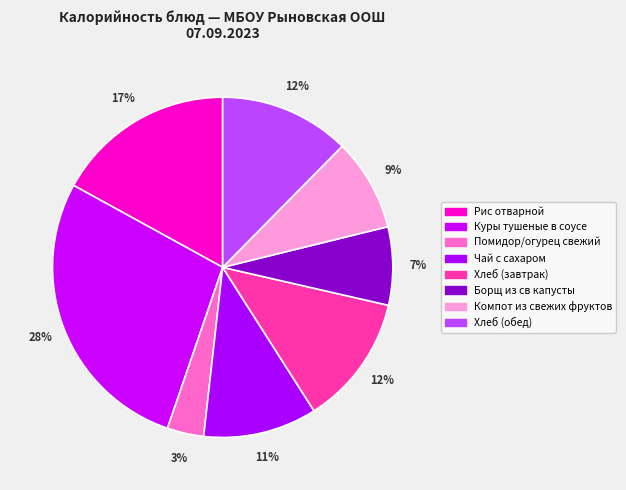

To the nearest percent, what is the difference between the largest and smallest slice percentages?

24%